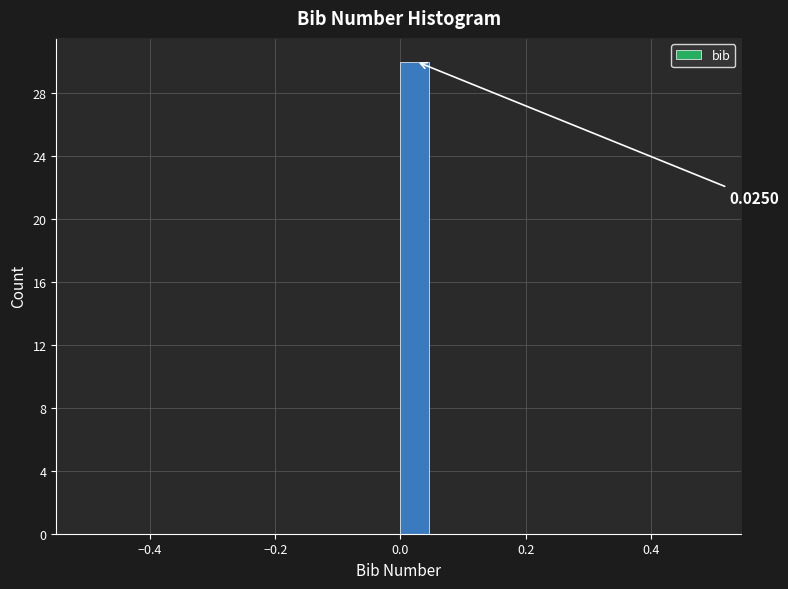

Around what value on the x-axis is the tallest bar? Give the approximate position of its centre, as read against the axis.

0.02